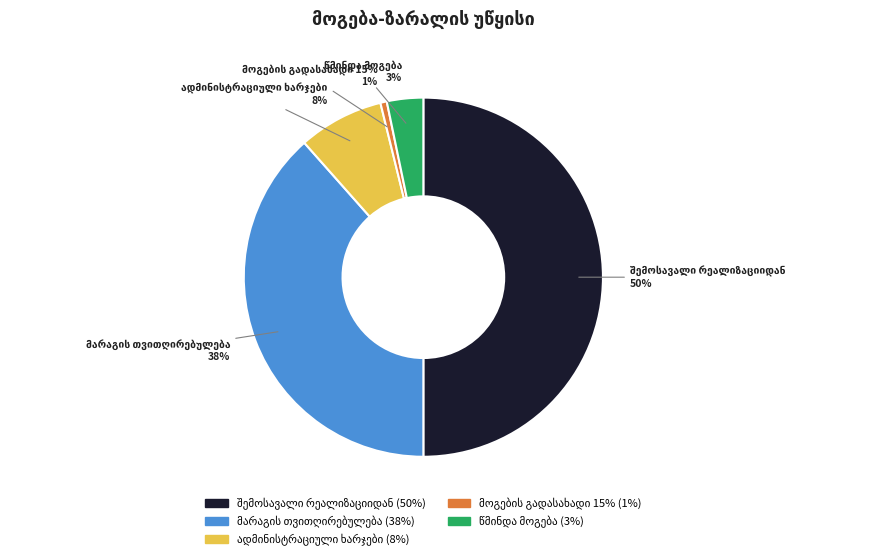

Which slice is the largest?

შემოსავალი რეალიზაციიდან